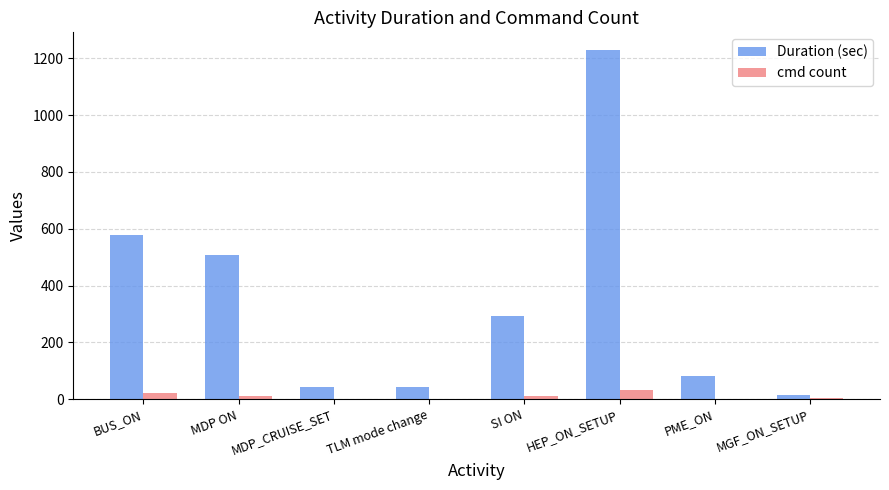

What are all the series names shown in the legend?

Duration (sec), cmd count